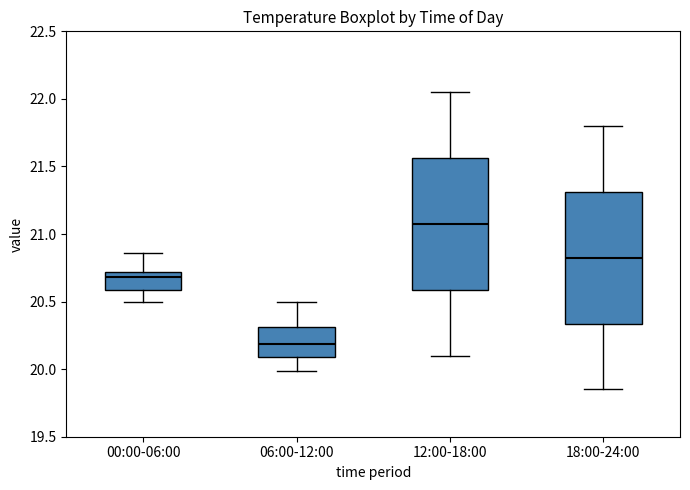

Which box has the lowest median line?

06:00-12:00